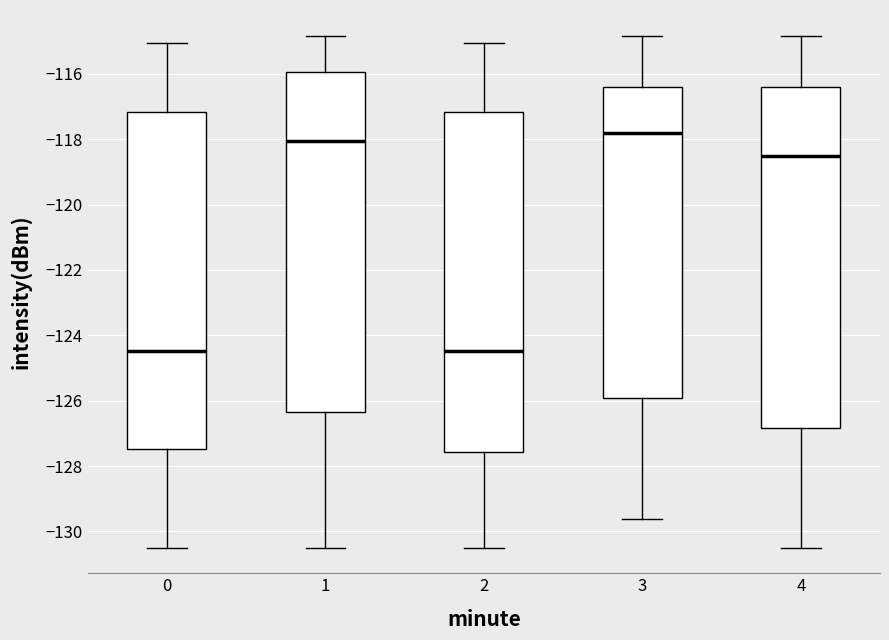

Where is the upper edge of the box at x = 0 on the y-axis? The values are not printed on the chart, so give them approximately, as read against the axis.

-117.2